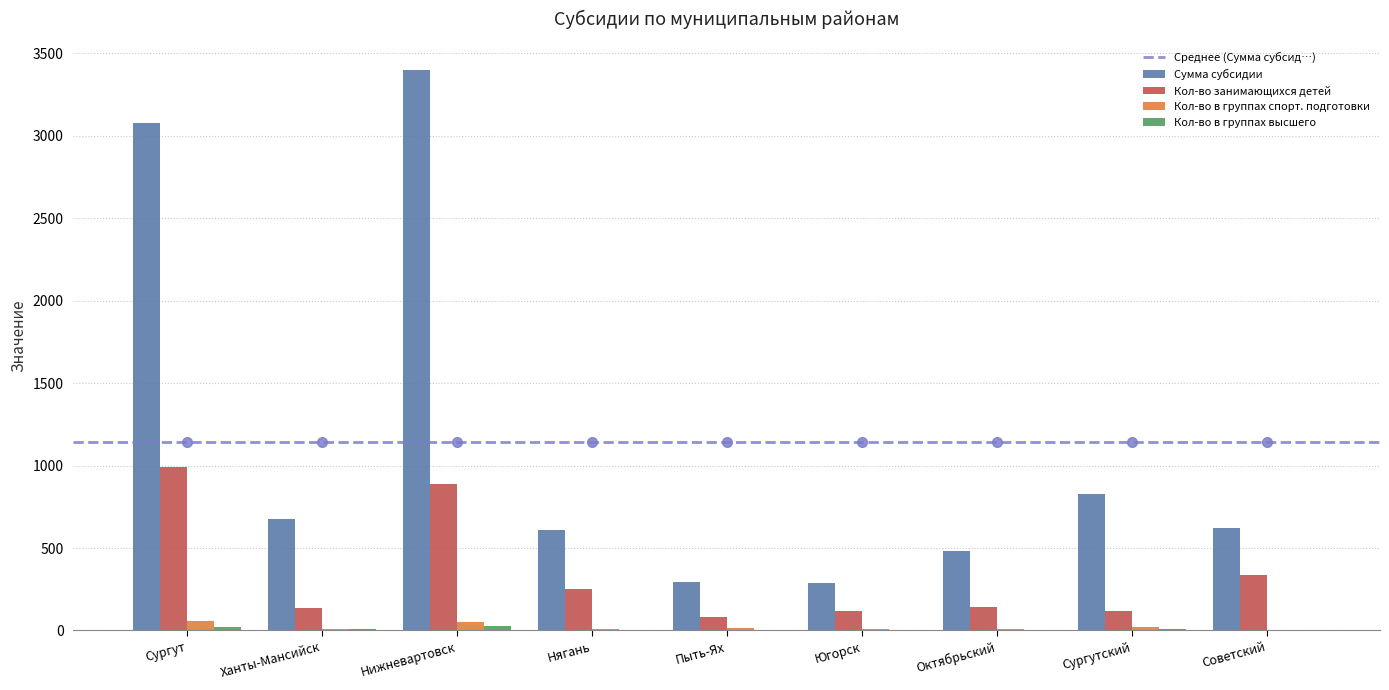

How many distinct data groups are displayed?

4